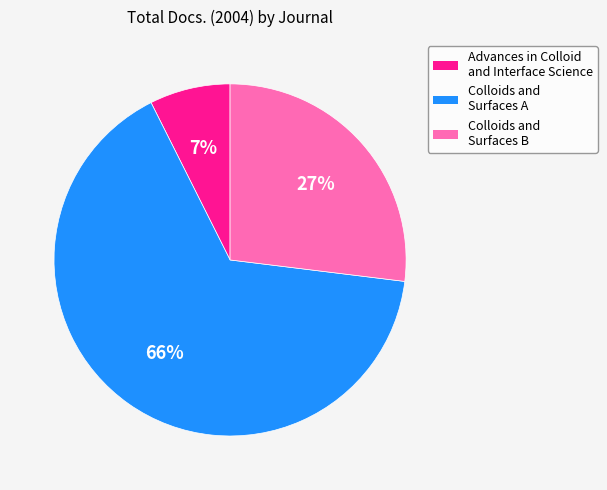

Is there any slice that represents more than half of the pie?

Yes